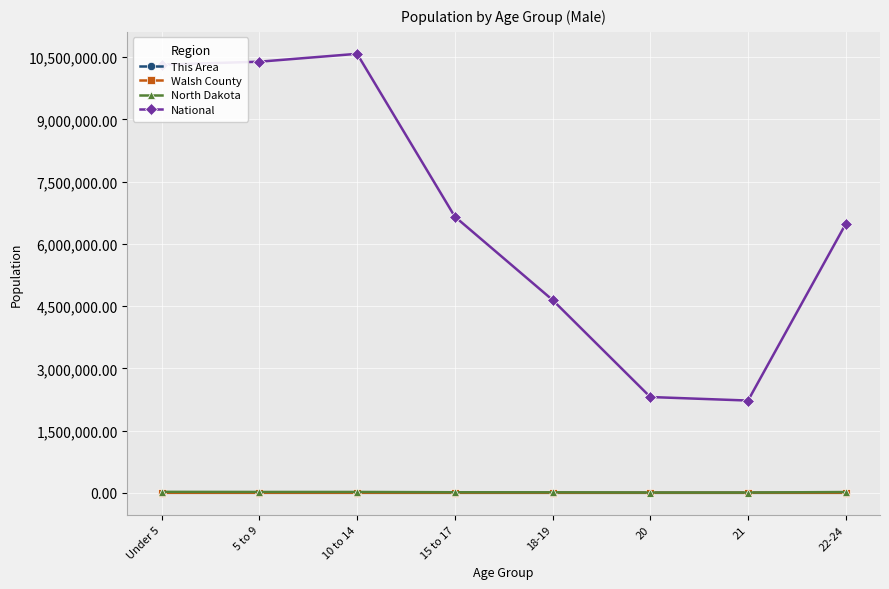

Which series has the widest spread of values?

National